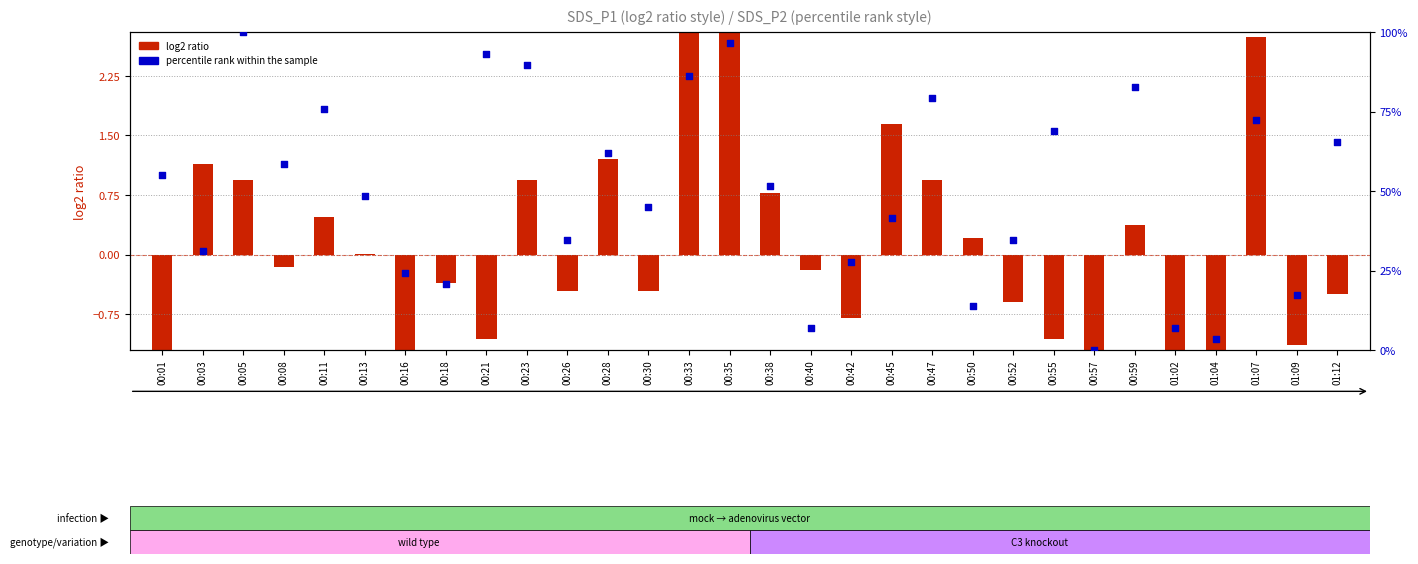

What is the total value across all series at 01:02?

2.7